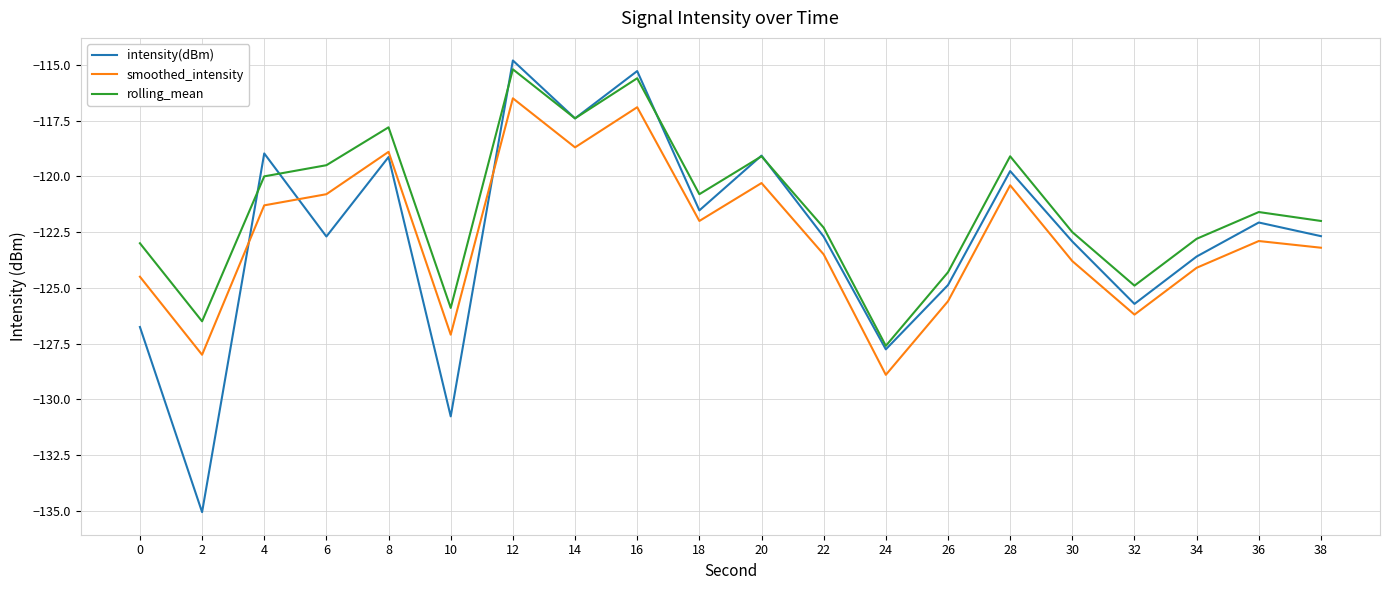

Which category has the lowest value in the rolling_mean series?

24